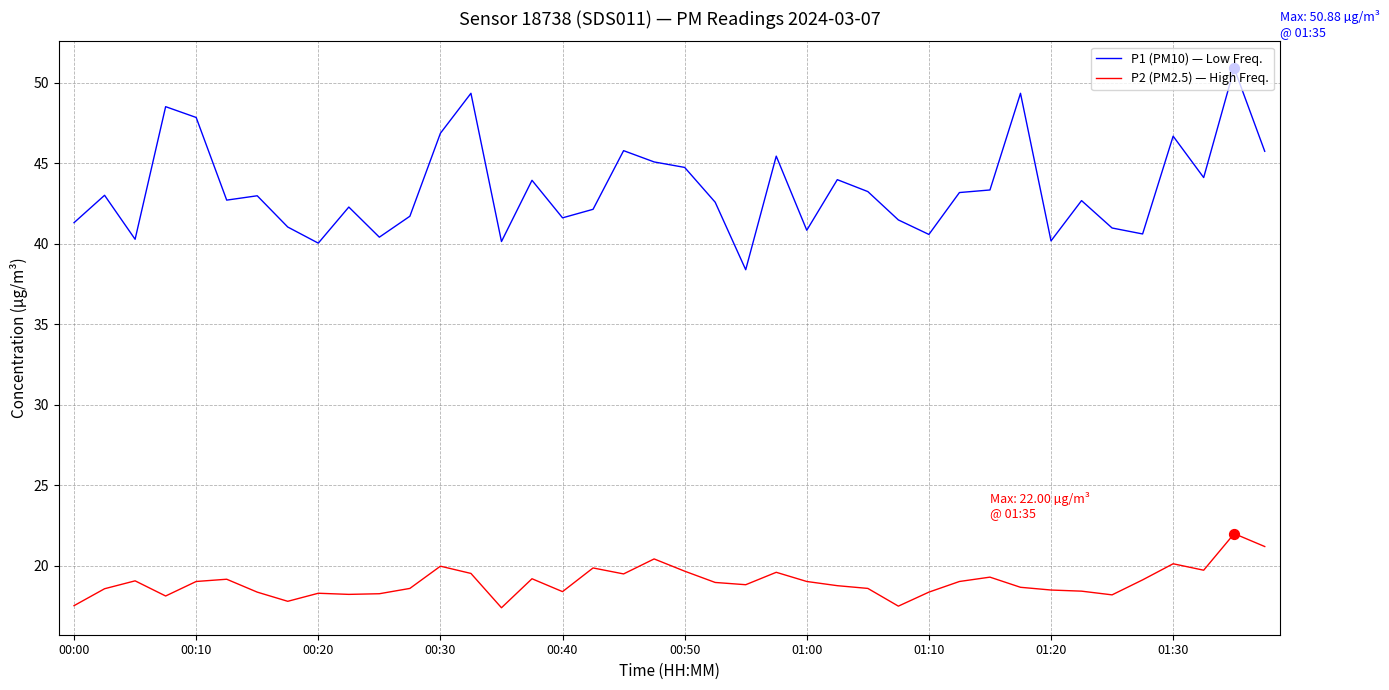

True or false: P2 (PM2.5) — High Freq. and P1 (PM10) — Low Freq. cross at least once.

False